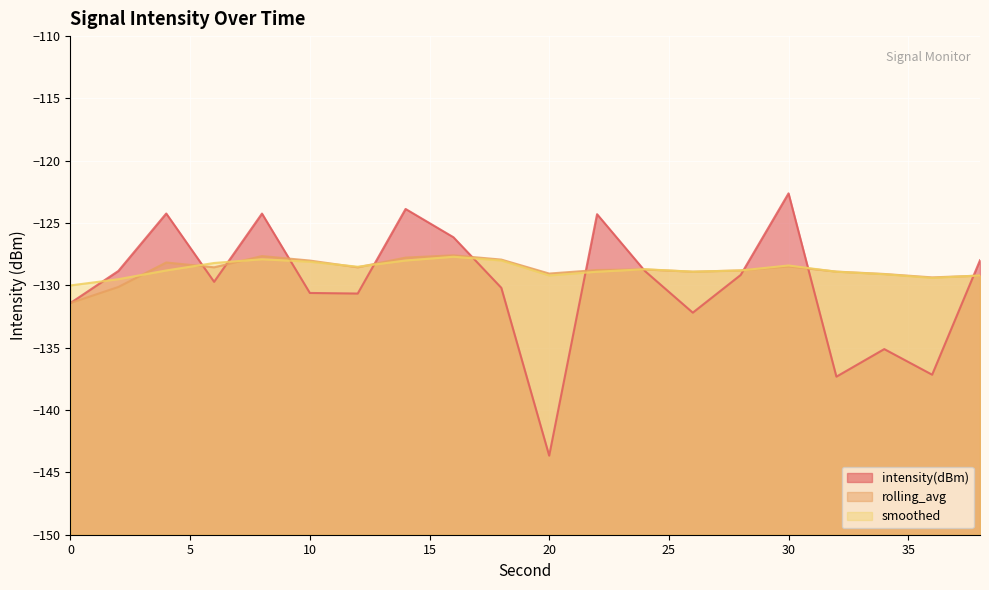

How many data points in intensity(dBm) are above -129?

9